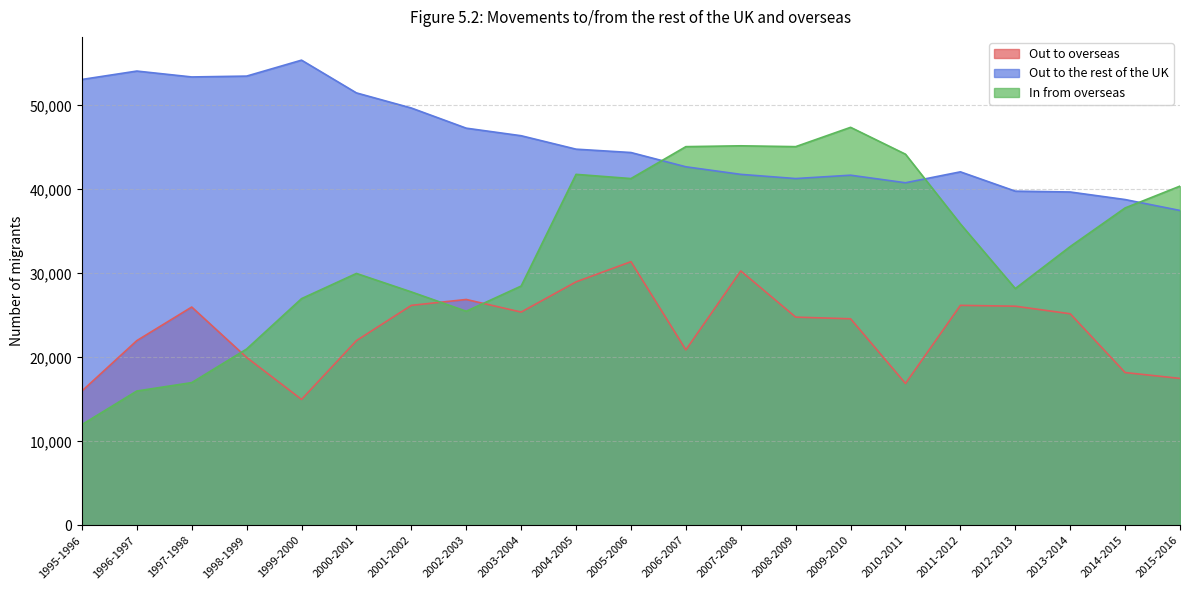

True or false: Out to overseas has more than 2 interior local peaks.

True